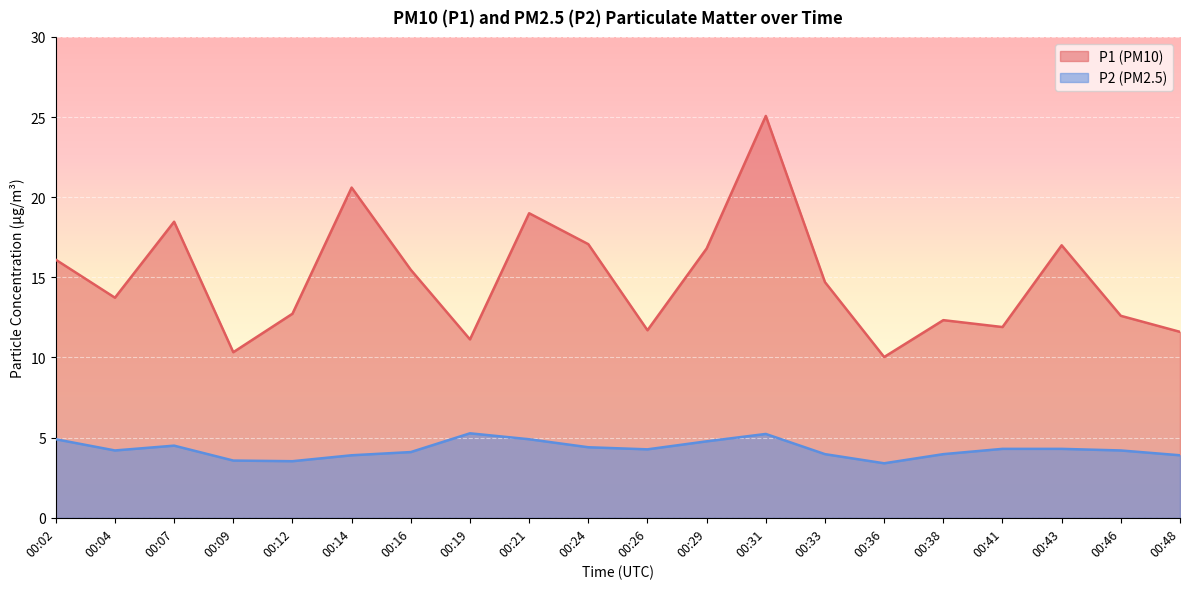

How many lines are shown in the chart?

2